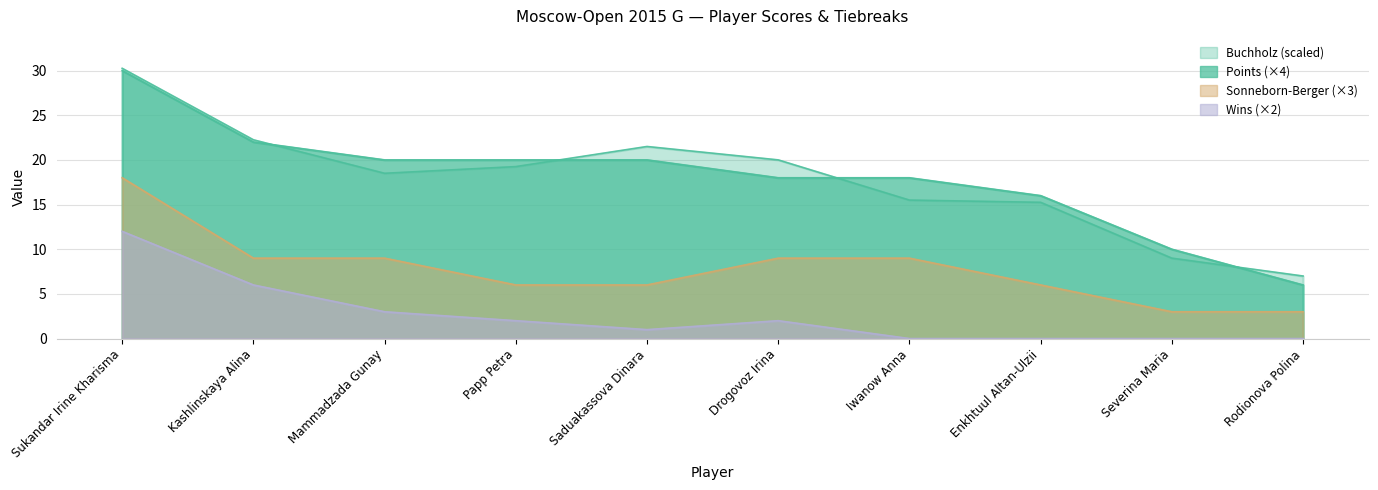

List the series in order of their peak value, highest first.

Buchholz, Points, SonnebornBerger, Wins